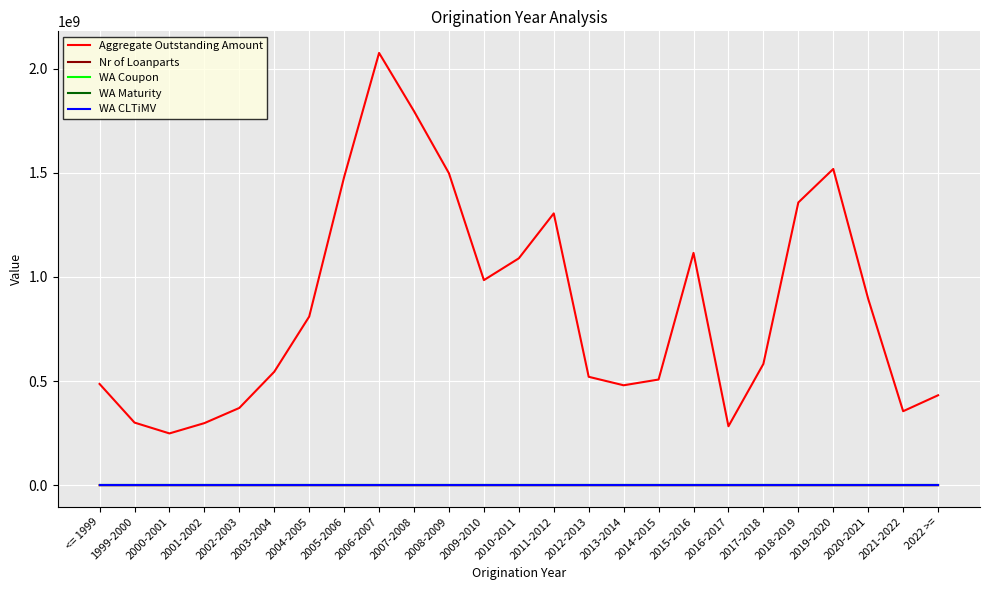

Which series changed the most between 2013-2014 and 2018-2019?

Aggregate Outstanding Amount